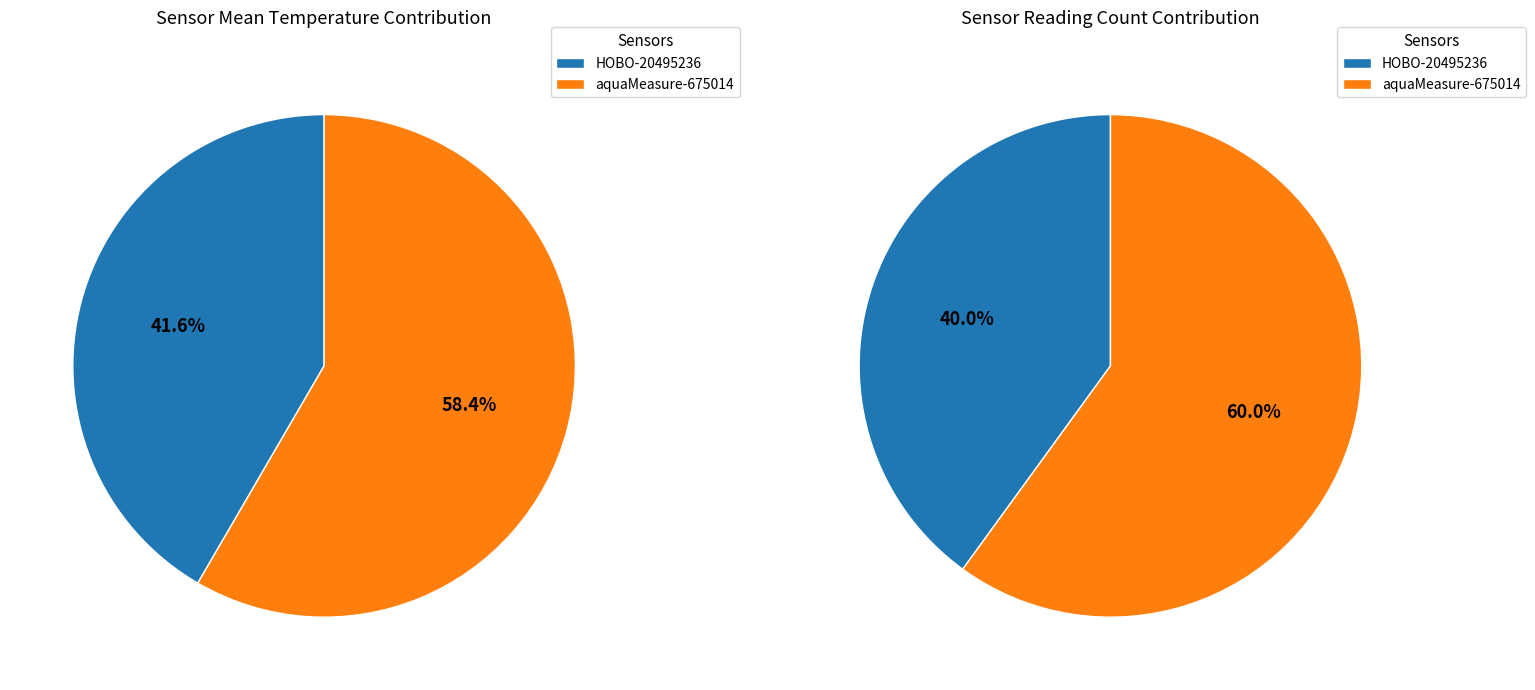

Combined, do HOBO-20495236 and aquaMeasure-675014 account for over 50%?

Yes